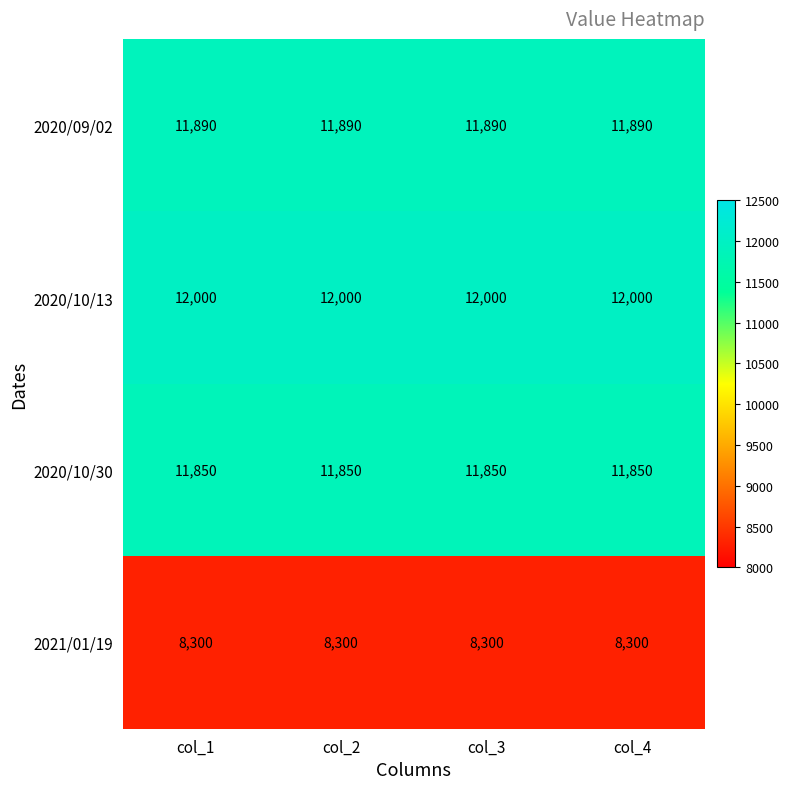

Read the 2020/10/13 value at col_1.

12000